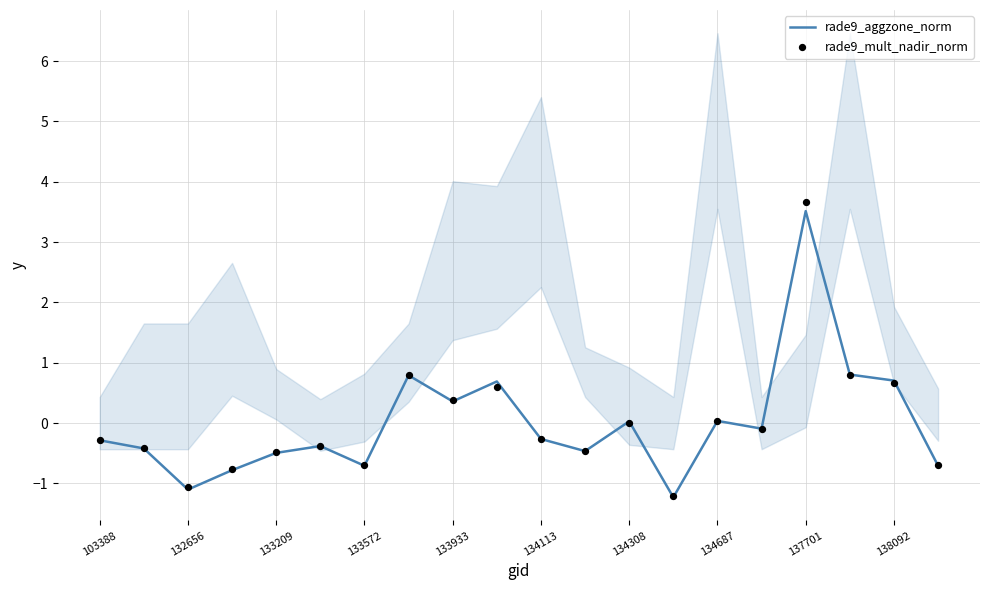

What is the maximum value for rade9_aggzone_norm?

3.5